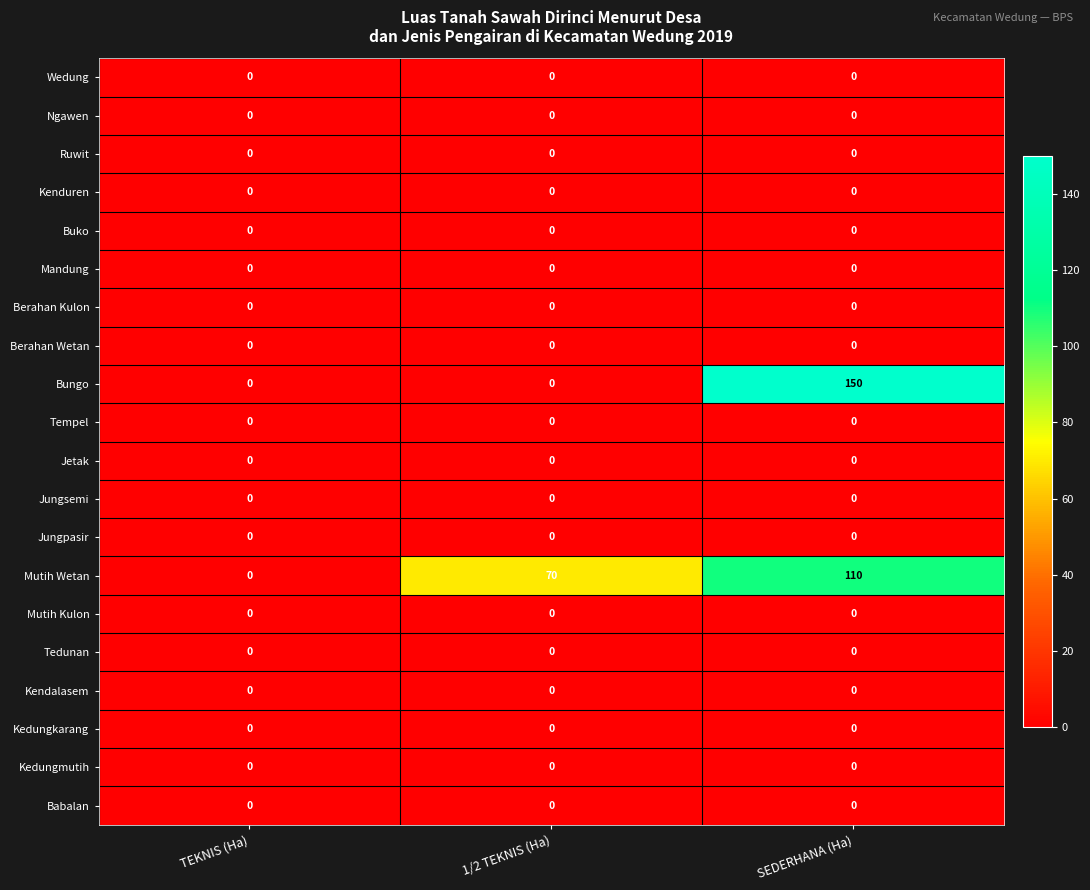

Between TEKNIS (Ha) and 1/2 TEKNIS (Ha), which series saw the biggest shift?

Mutih Wetan